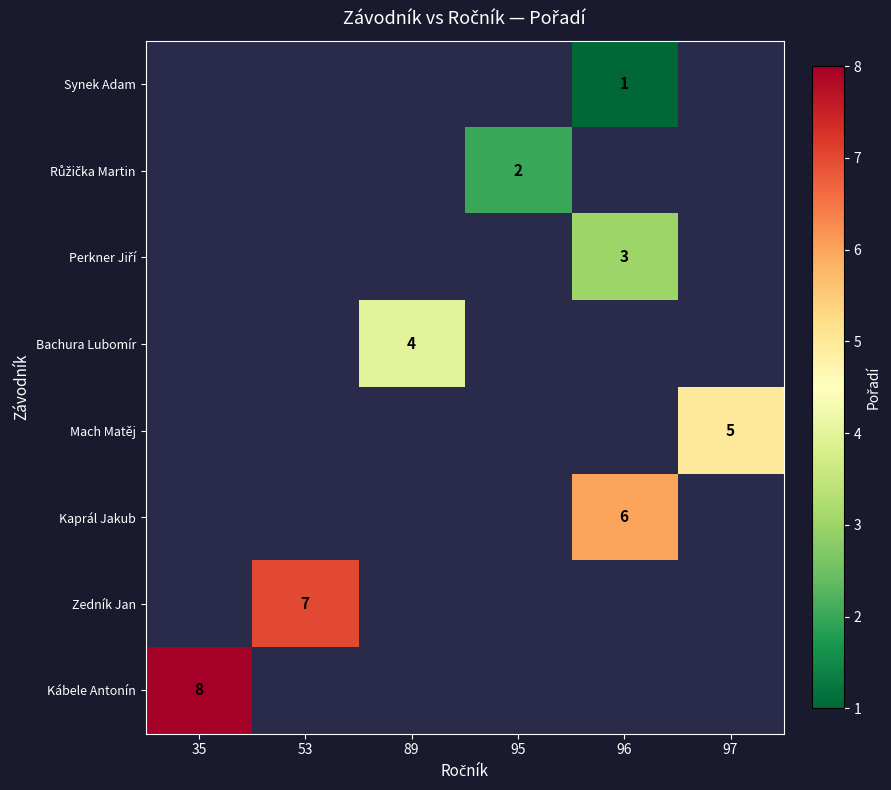

Is it true that Zedník Jan equals 3 at 53?

False